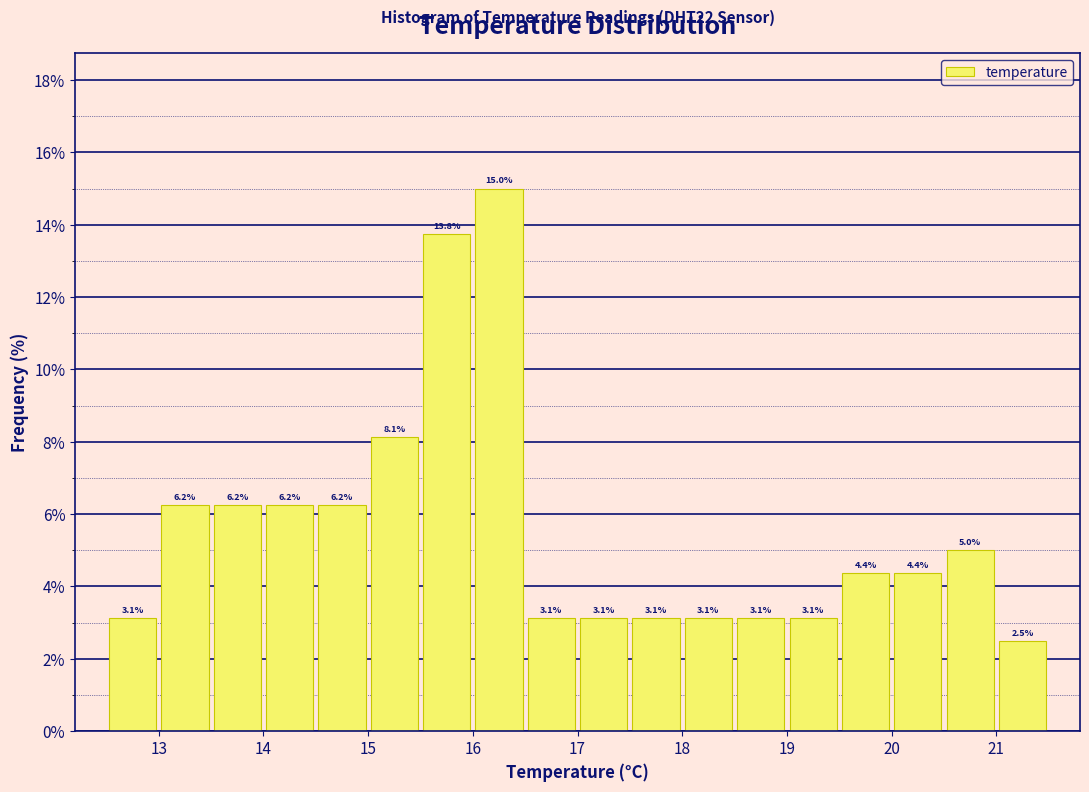

How tall is the bar that spans 18.5 to 19.0 on the x-axis?

3.1